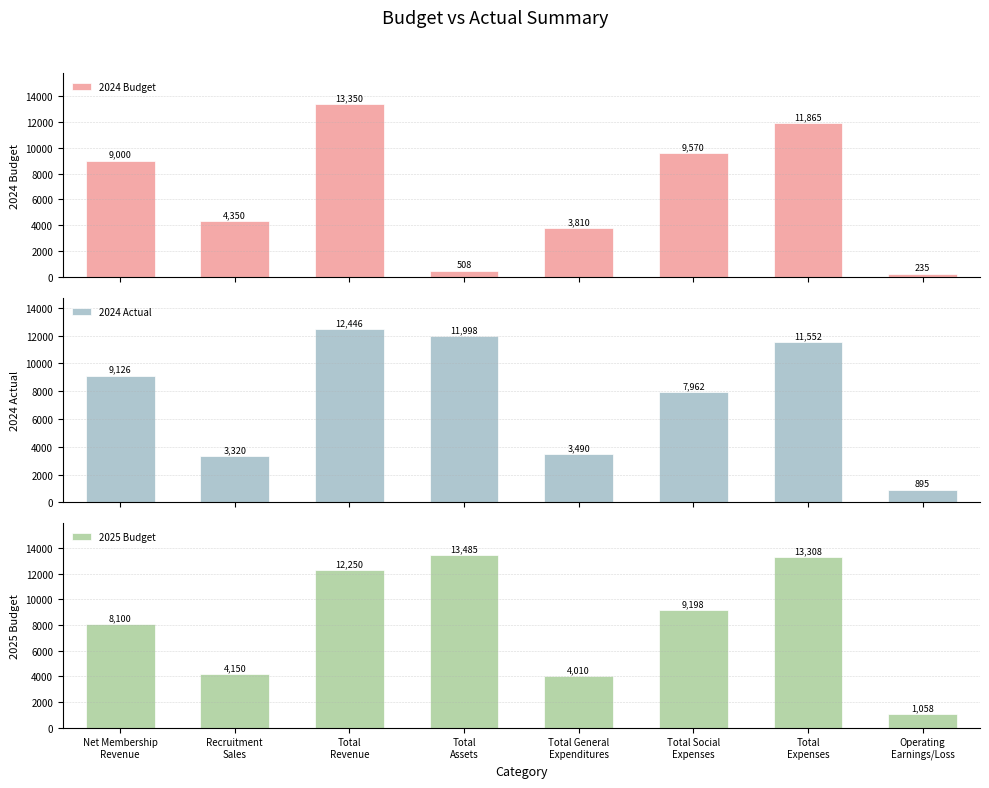

What is the minimum value for 2024 Budget?

235.0